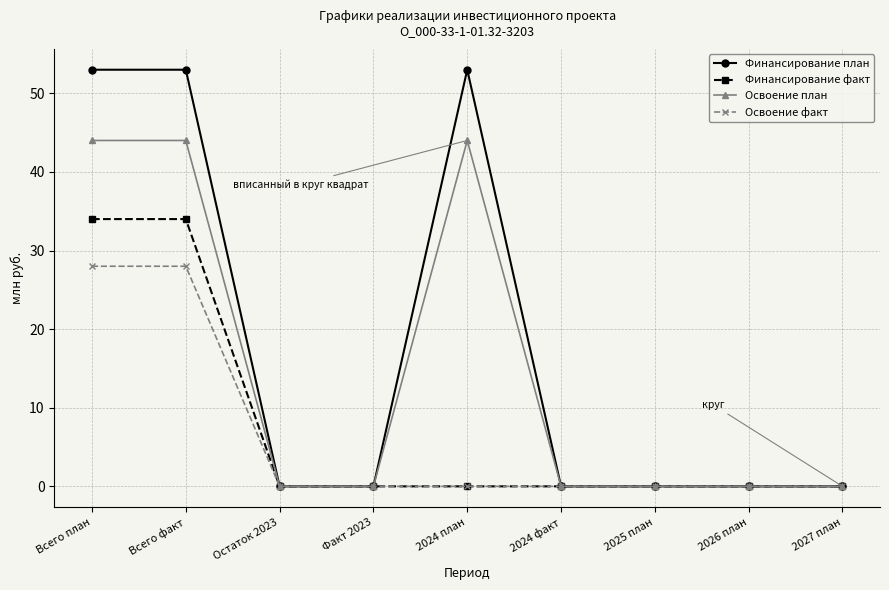

Reading left to right, extract all data points from this chart.

Финансирование план: 53	53	0	0	53	0	0	0	0
Финансирование факт: 34	34	0	0	0	0	0	0	0
Освоение план: 44	44	0	0	44	0	0	0	0
Освоение факт: 28	28	0	0	0	0	0	0	0